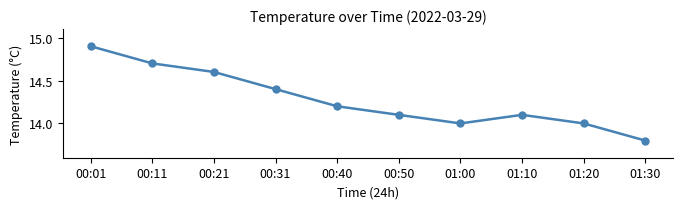

What is the value of the 5th point from the left?

14.2